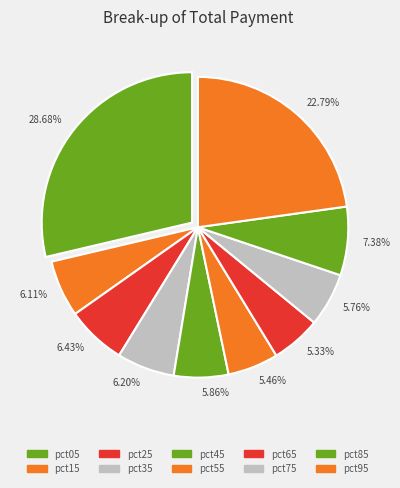

Between 22.79% and 5.86%, which is larger?

22.79%